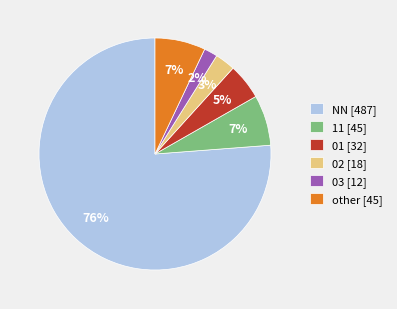

Which has a higher value, 01 [32] or 03 [12]?

01 [32]